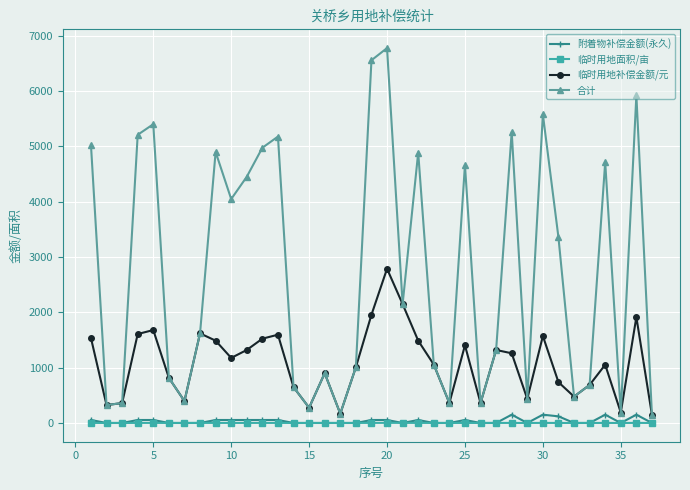

What is the highest value of the 合计 series?

6778.0